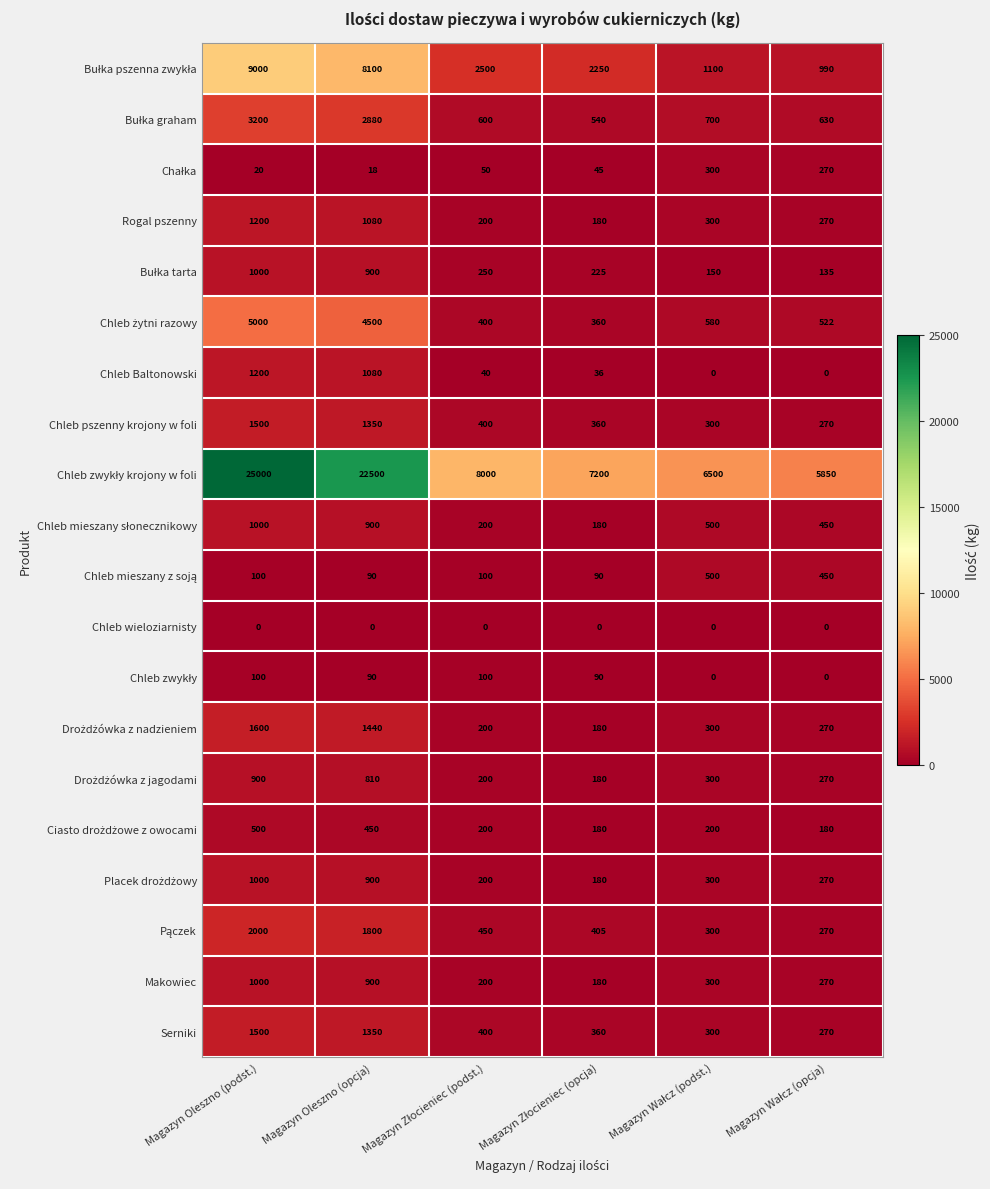

What is the difference between the maximum and minimum values in the Serniki series?

1230